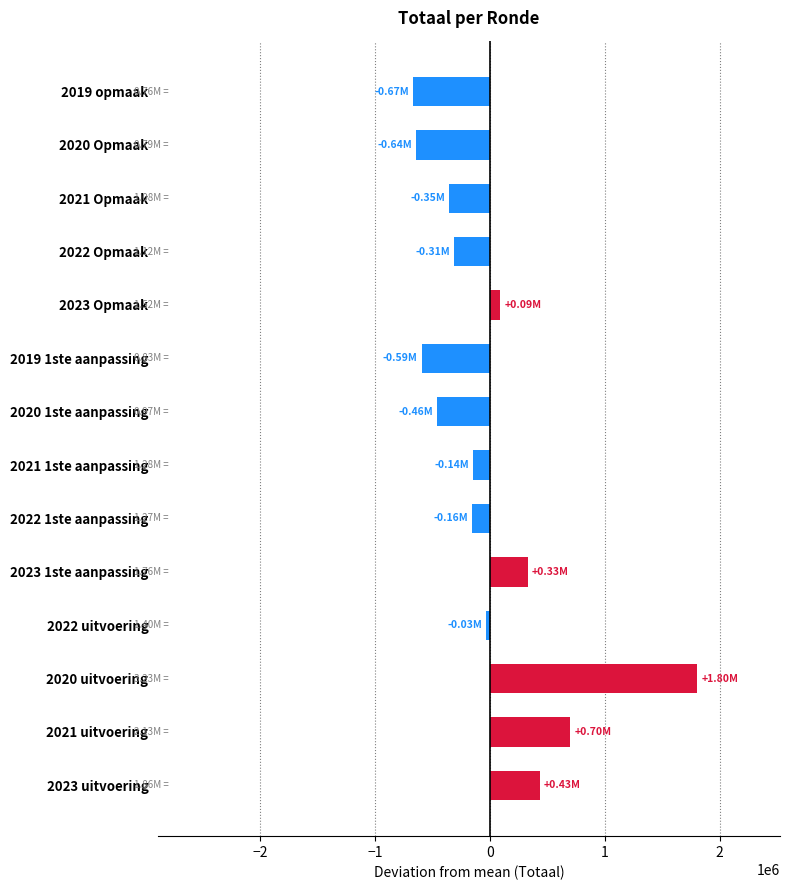

What is the greatest value displayed?

1803611.7